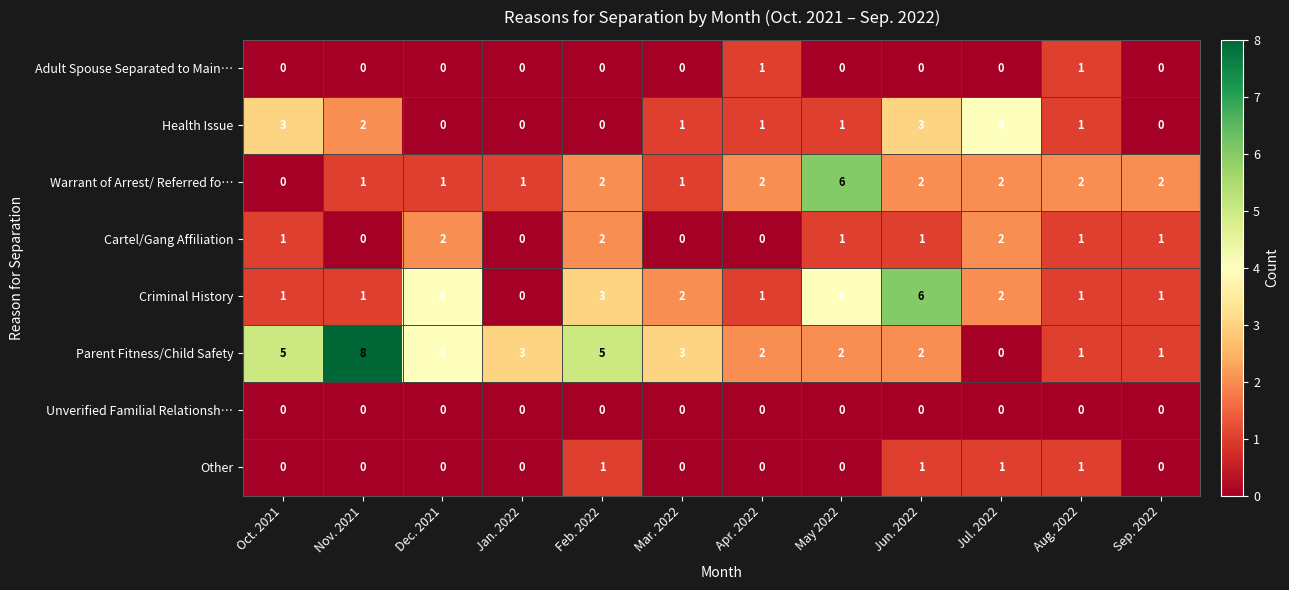

Between Oct. 2021 and Jun. 2022, which series saw the biggest shift?

Criminal History